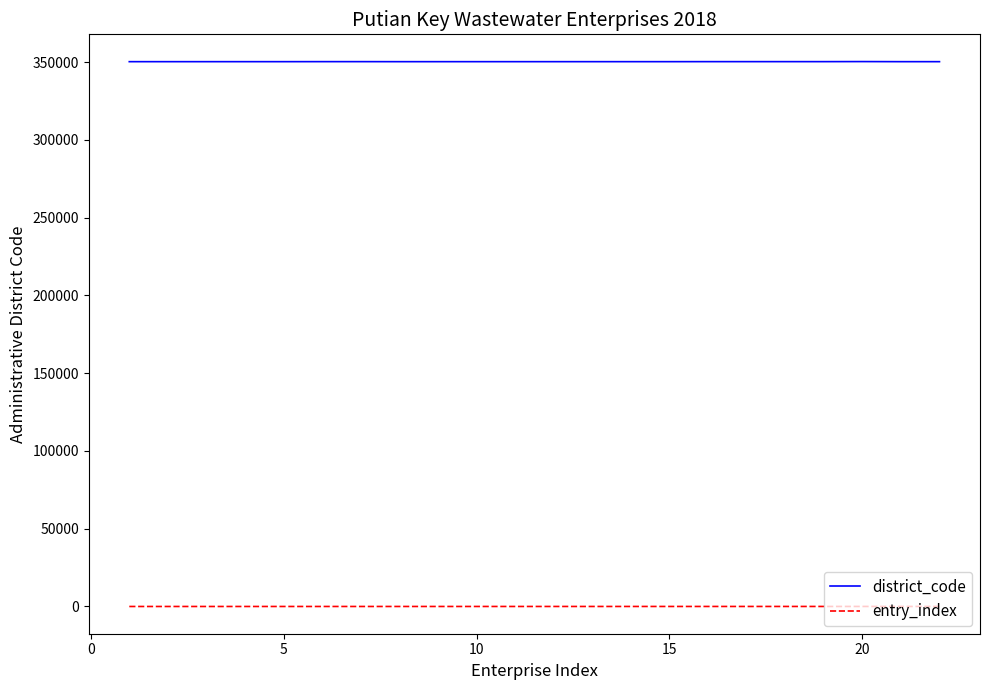

How many values in the entry_index series are below 12?

11